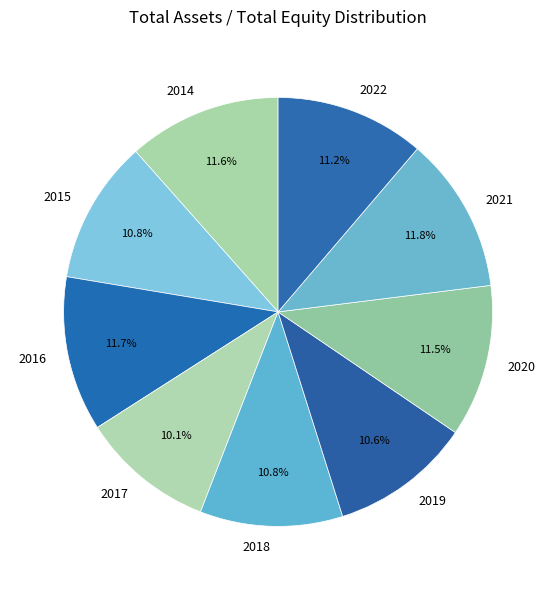

Is there a majority slice in this chart?

No